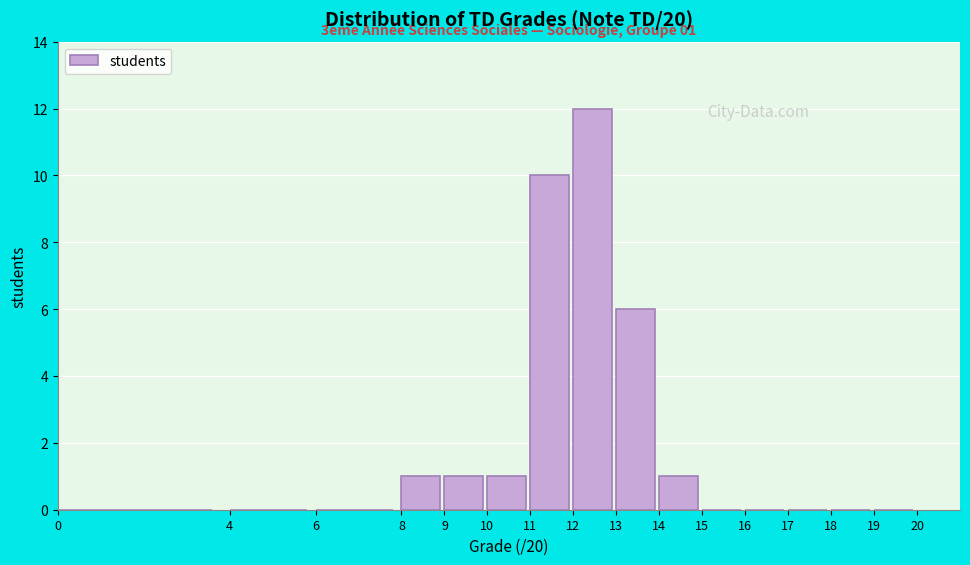

Which range on the x-axis has the tallest bar?

12 to 13